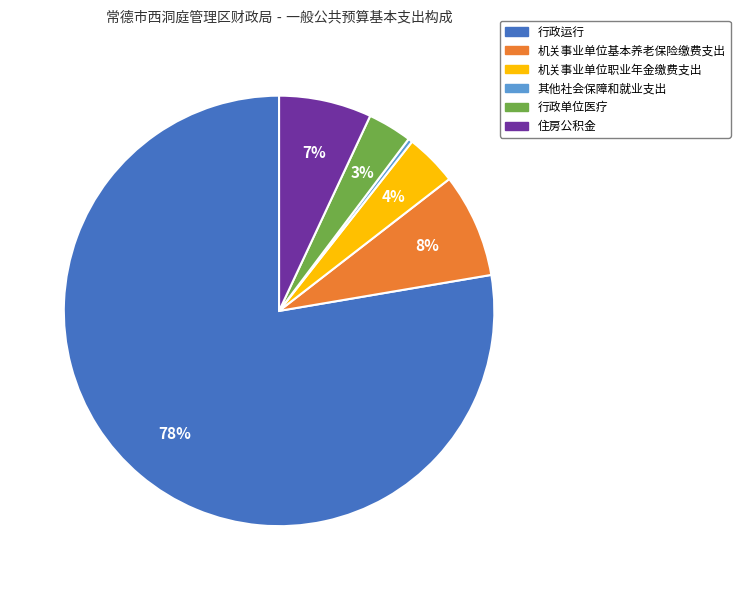

Does any single category account for the majority?

Yes